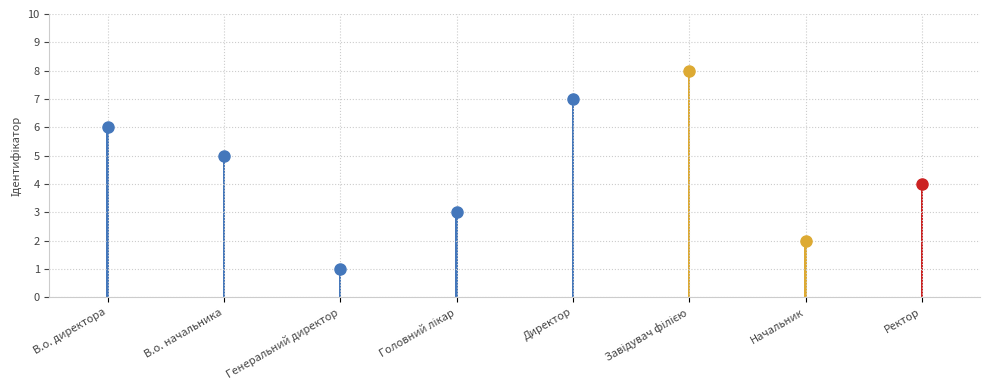

At which label is the value closest to 4?

Ректор